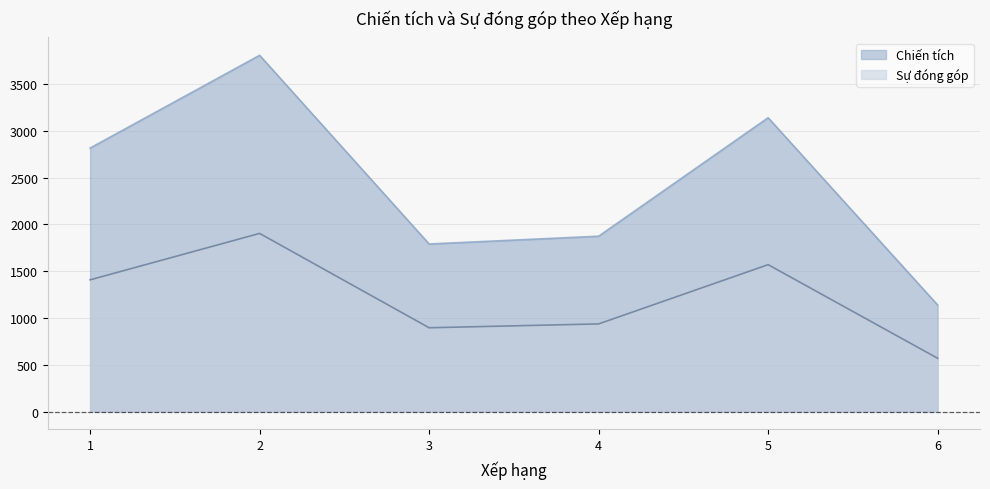

What is the difference between the maximum and minimum values in the Chiến tích series?

2668